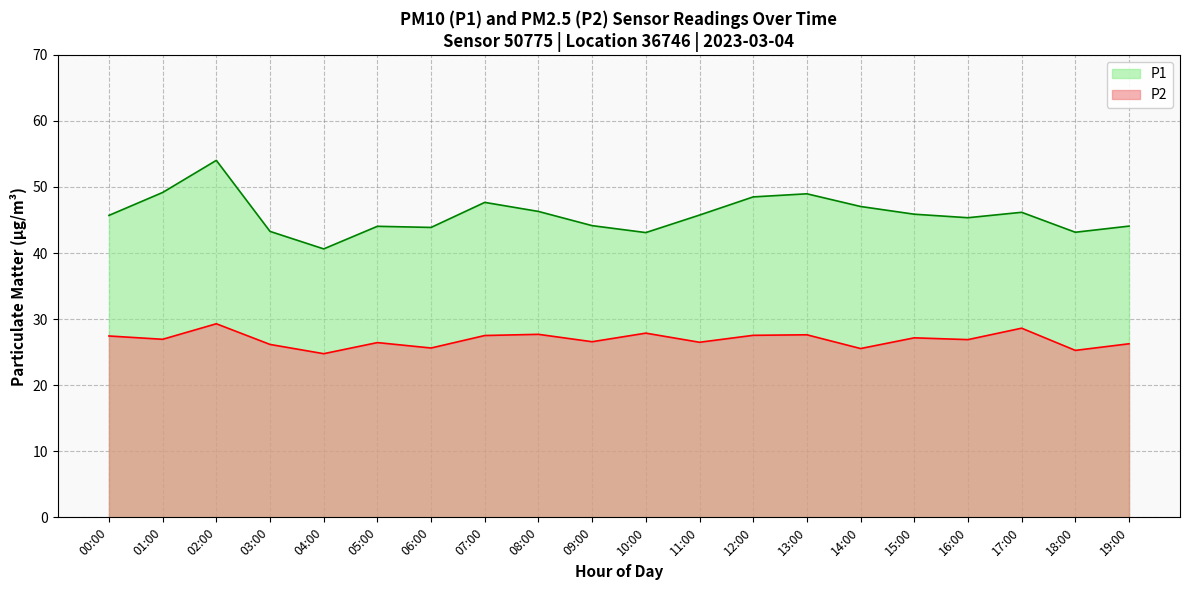

Which category has the lowest value across all series?

04:00